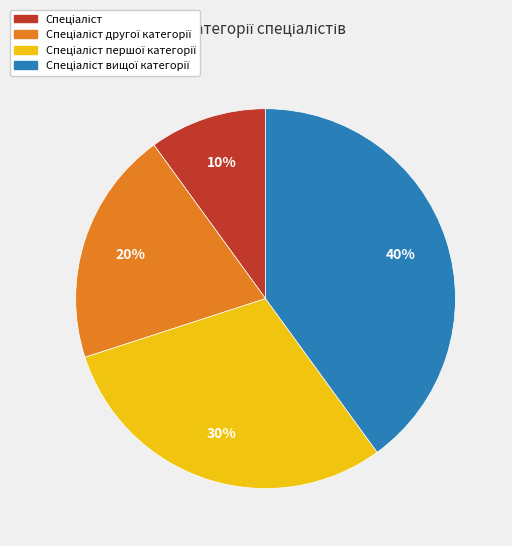

To the nearest percent, what is the difference between the largest and smallest slice percentages?

30%